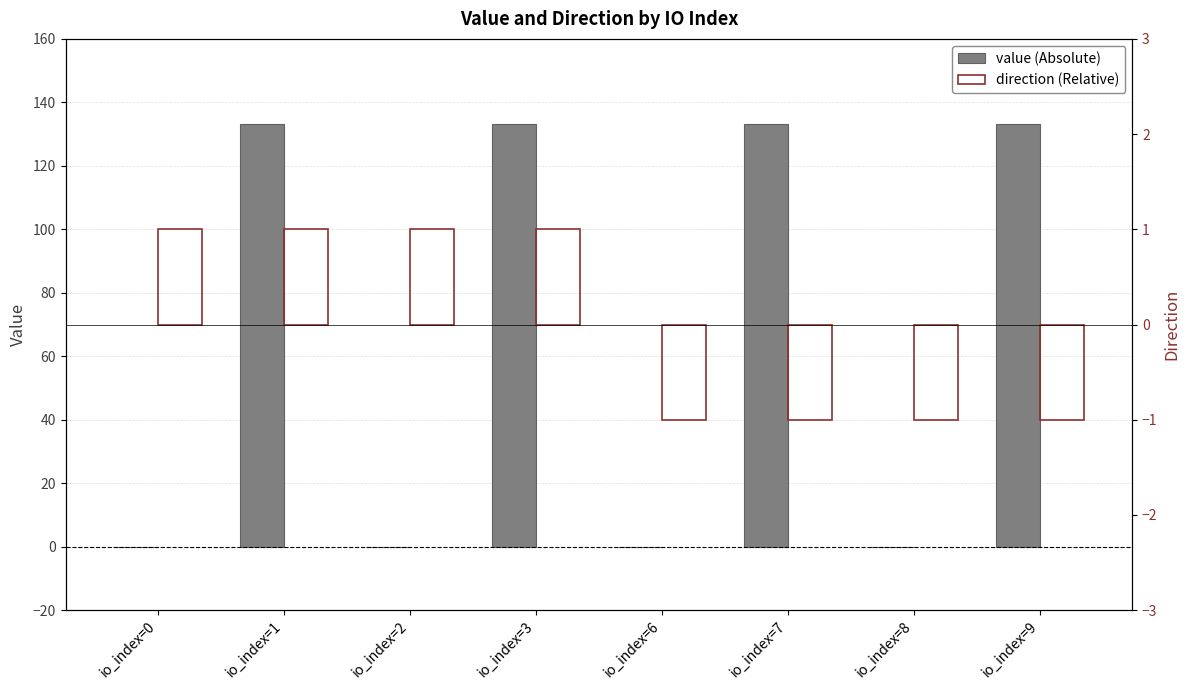

At which category does the chart reach its minimum across all series?

io_index=6